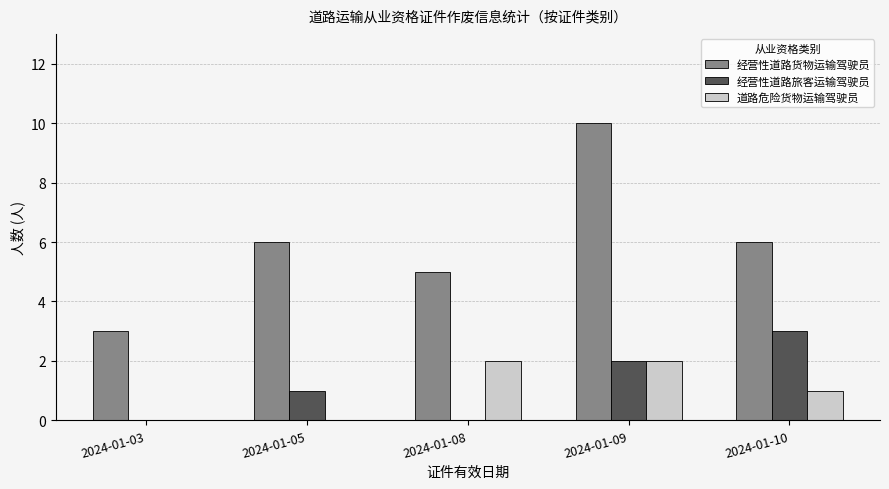

Reading left to right, transcribe all the data shown in this chart.

经营性道路货物运输驾驶员: 3	6	5	10	6
经营性道路旅客运输驾驶员: 0	1	0	2	3
道路危险货物运输驾驶员: 0	0	2	2	1